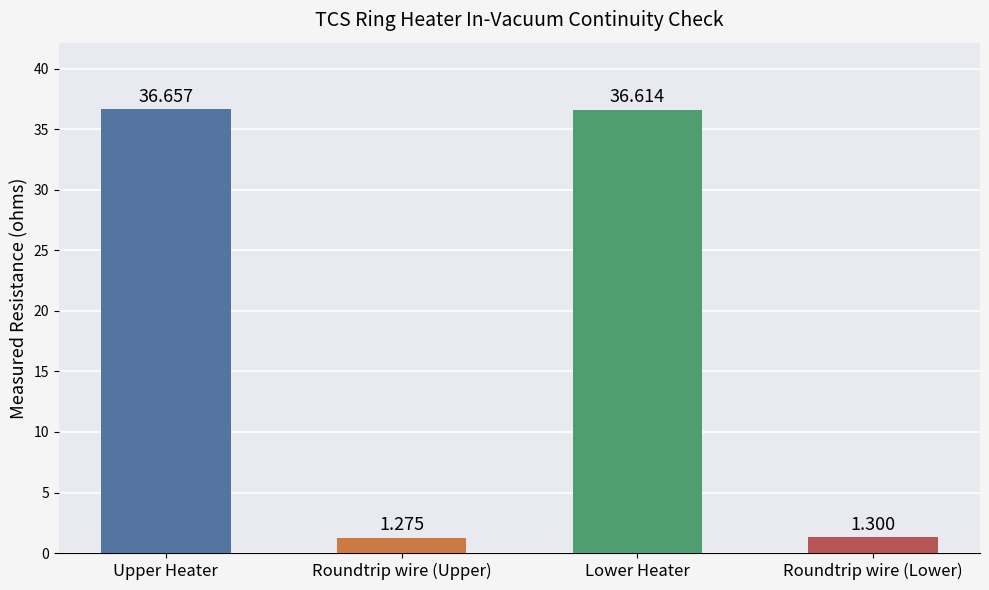

Does the chart contain any negative values?

No